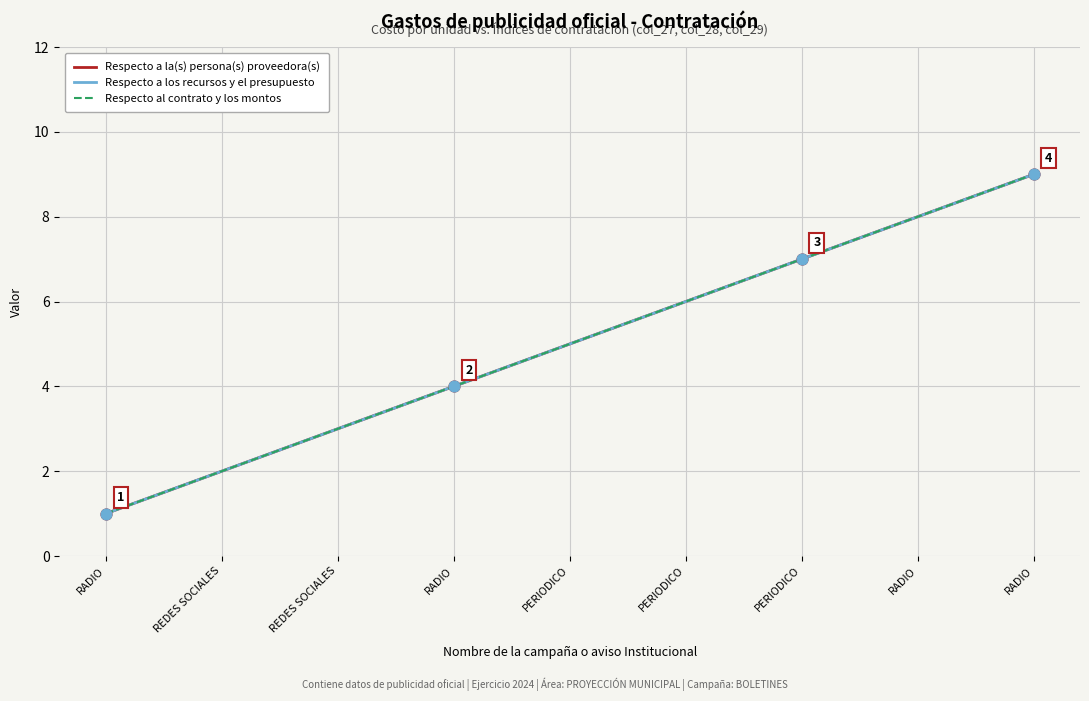

What is the total value across all series at RADIO?

3